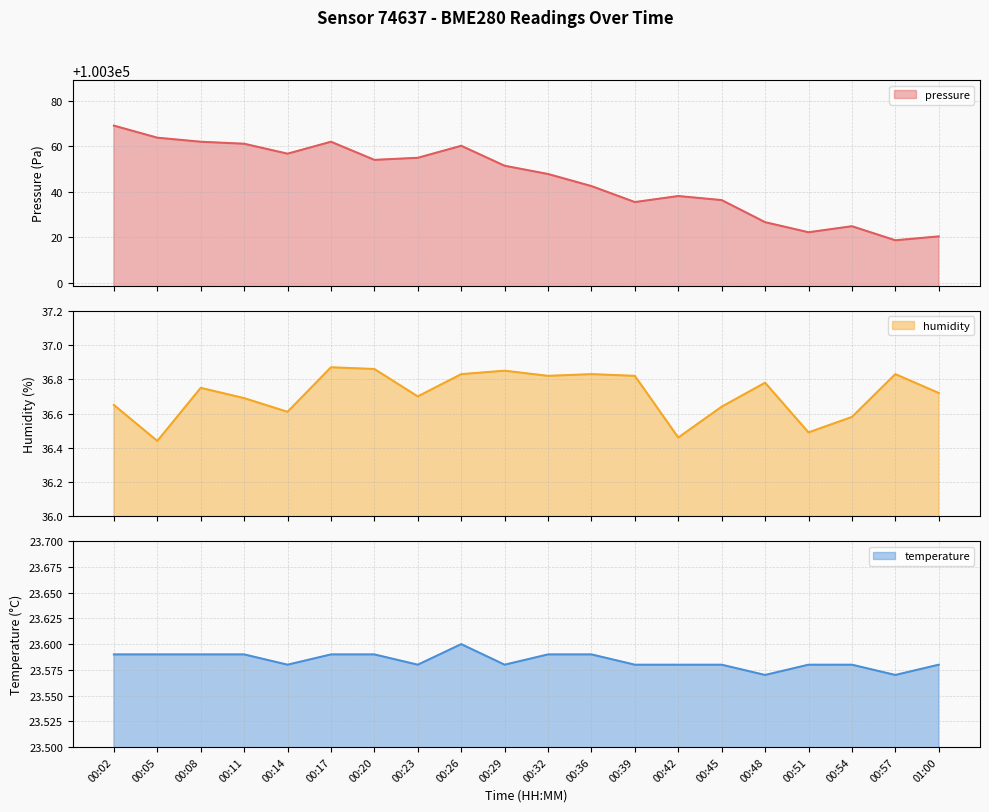

At which label does pressure first exceed 100351?

00:02